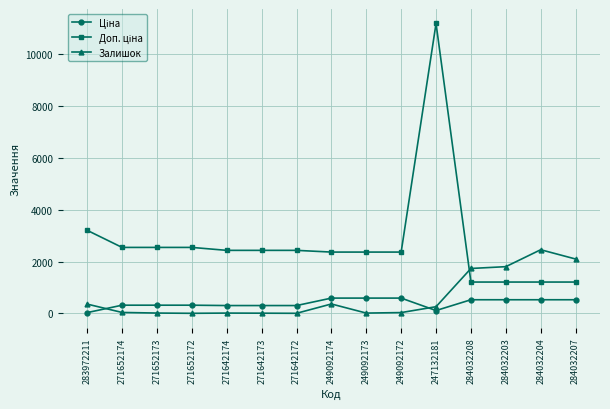

Is it true that Залишок equals 3118.0 at 284032208?

False